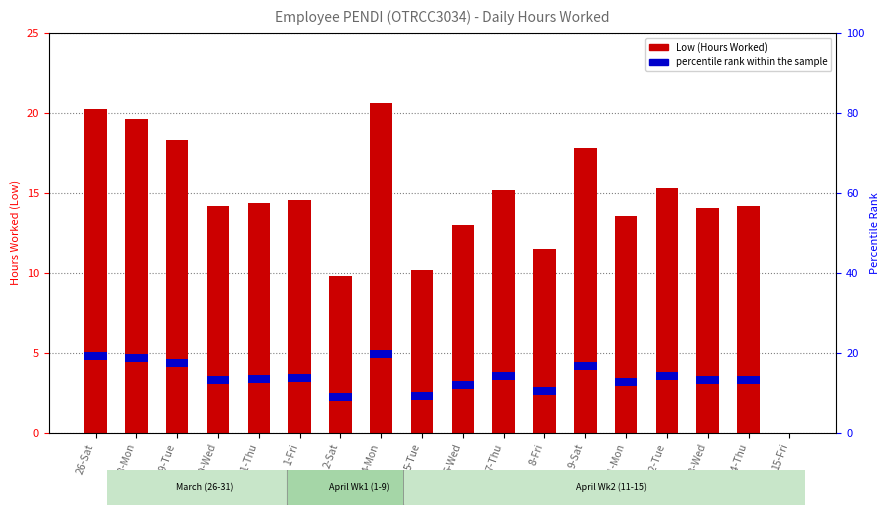

Which series changed the most between 6-Wed and 8-Fri?

Low (Hours Worked)